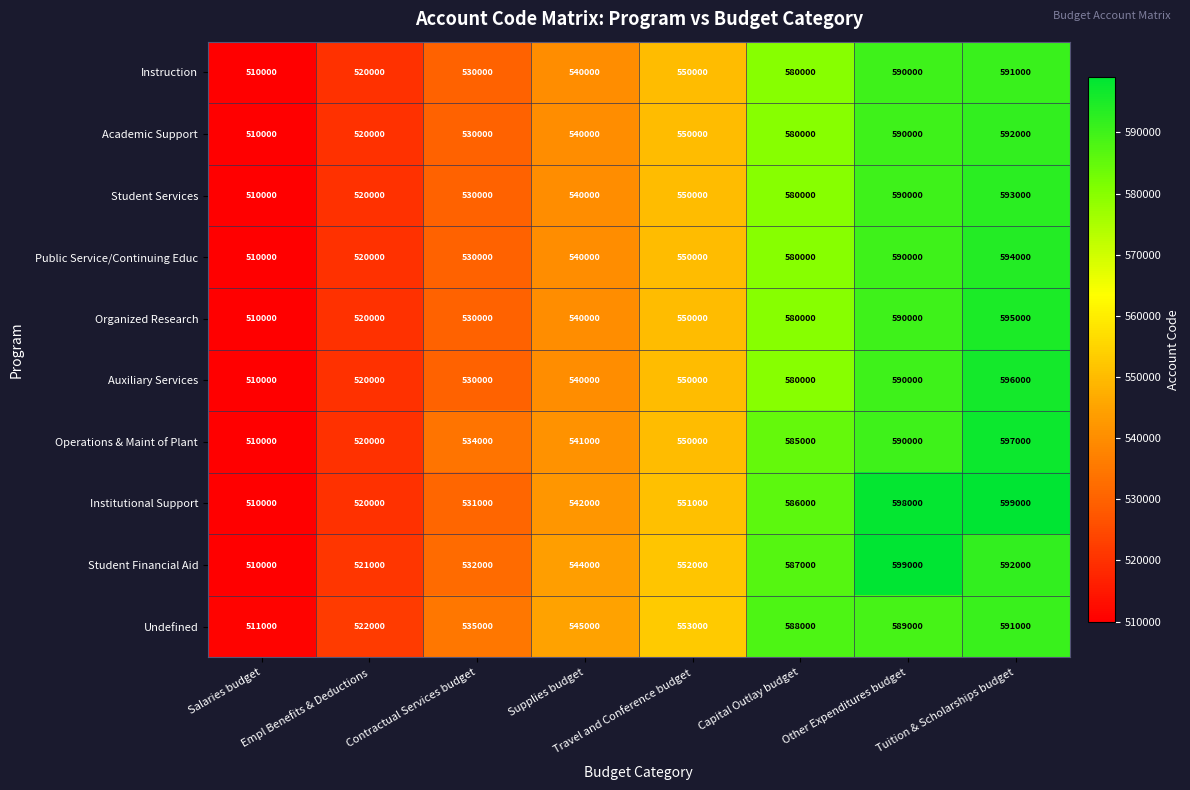

What is the greatest value displayed?

599000